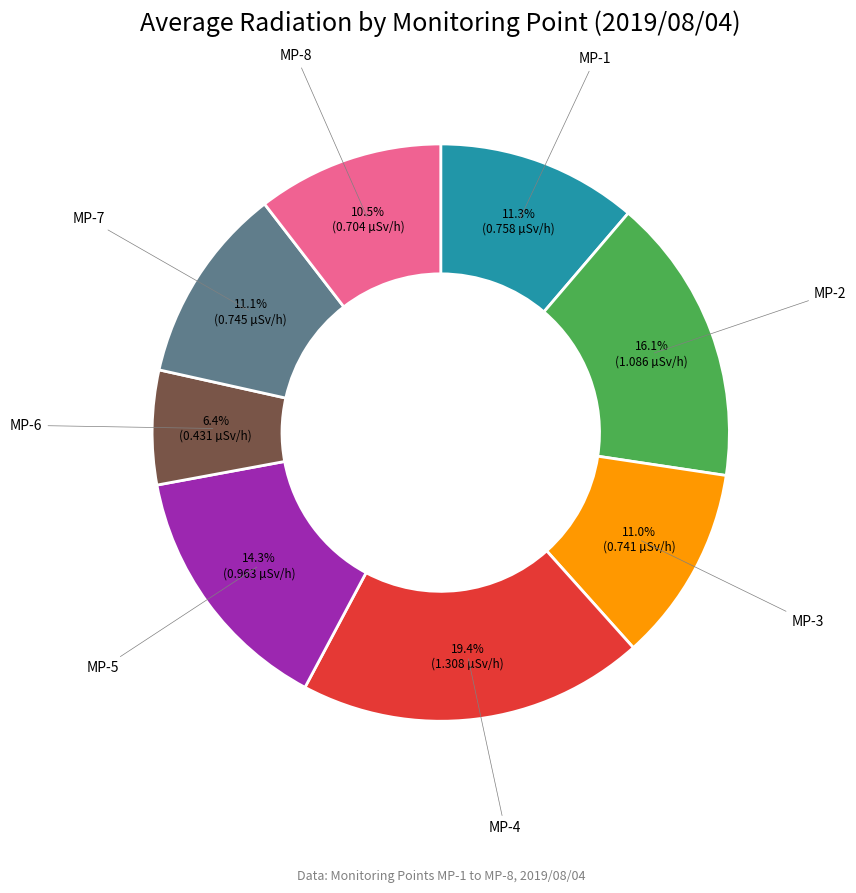

Is there any slice that represents more than half of the pie?

No